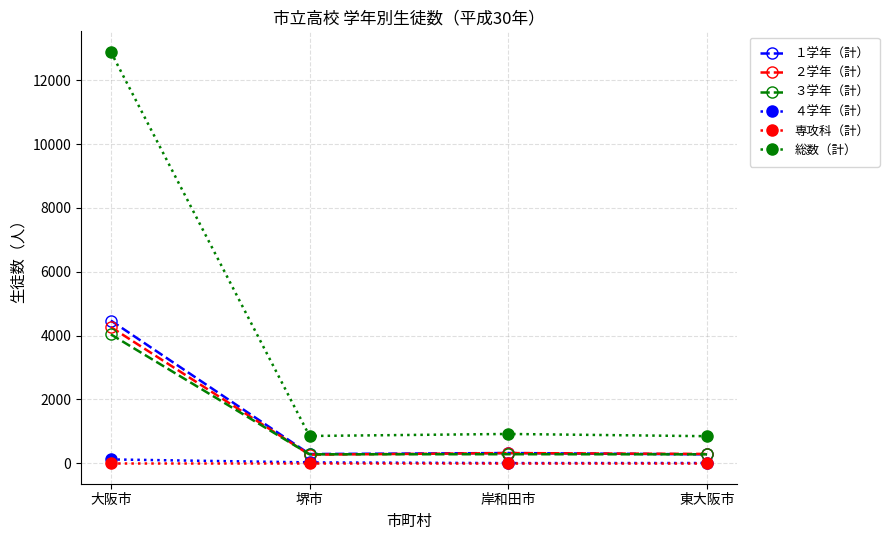

Which series has the widest spread of values?

総数（計）